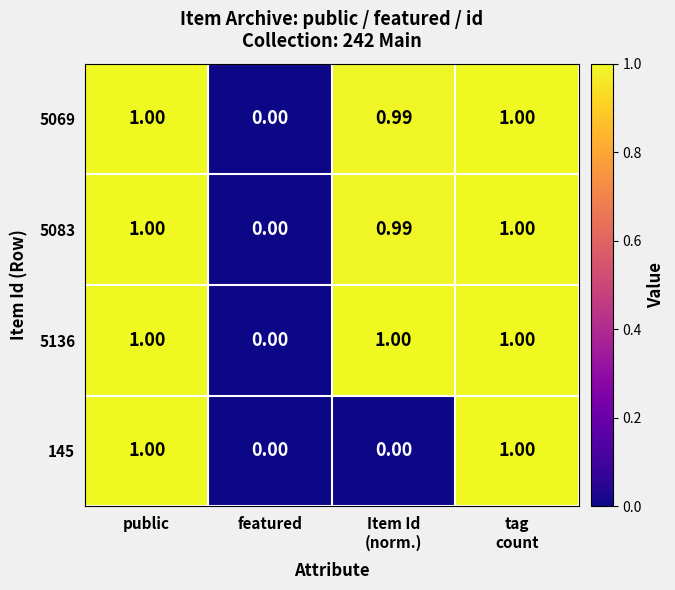

Which category has the lowest value in the 5069 series?

featured